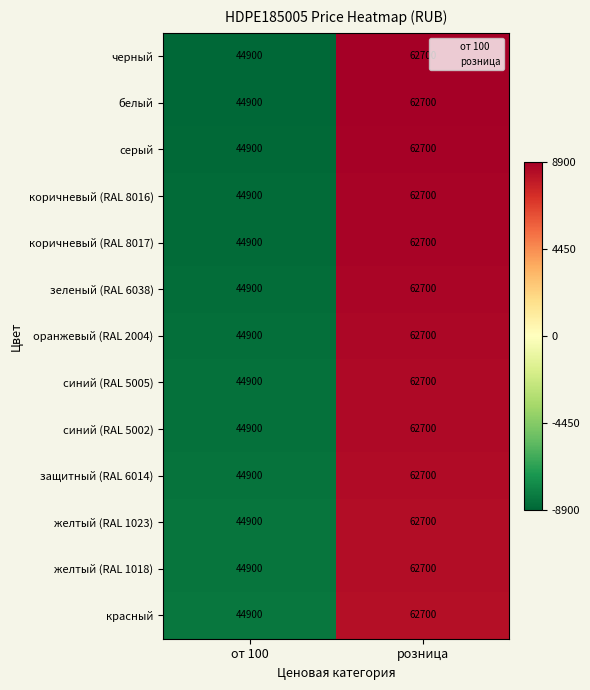

How many оранжевый (RAL 2004) values are between 44900 and 62700?

2